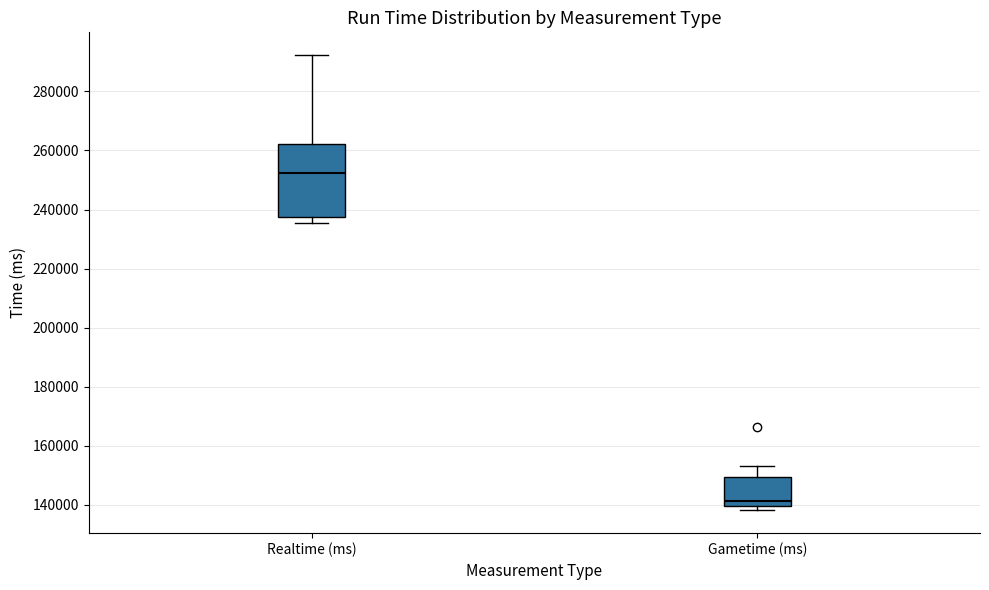

Which box has the highest median line?

Realtime (ms)